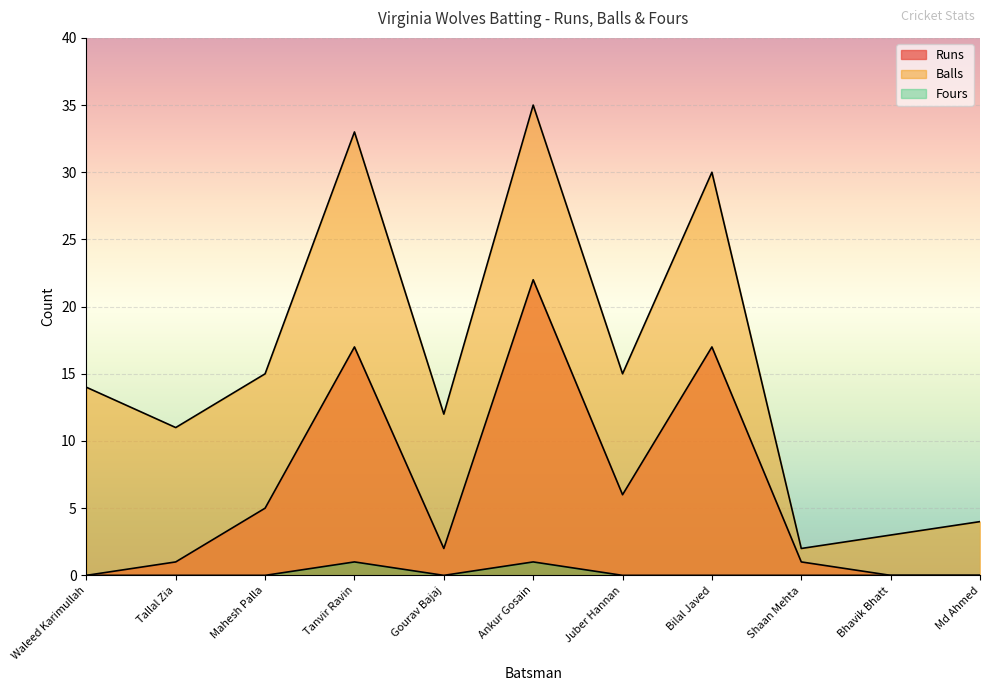

How many values in the Runs series are below 2?

5